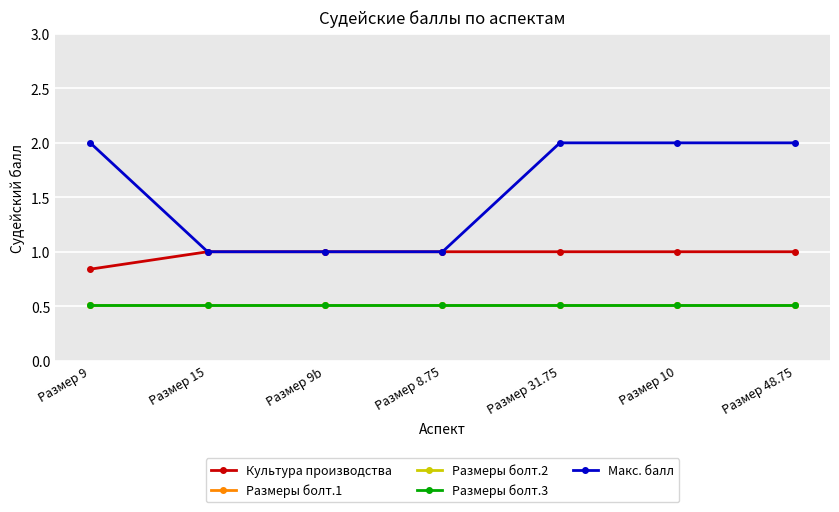

What is the difference between the maximum and second lowest values in the Макс. балл series?

1.0